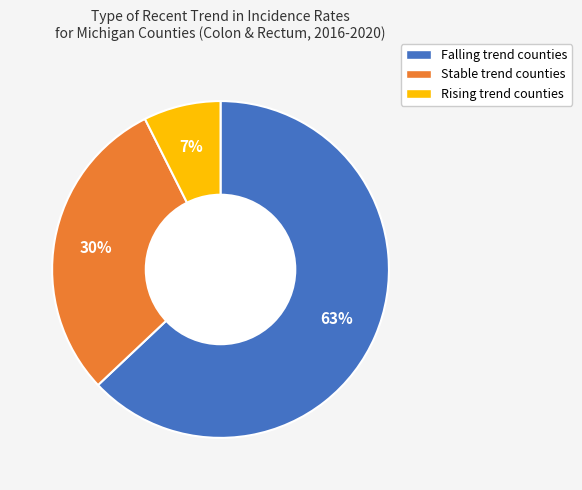

To the nearest percent, what is the difference between the largest and smallest slice percentages?

56%